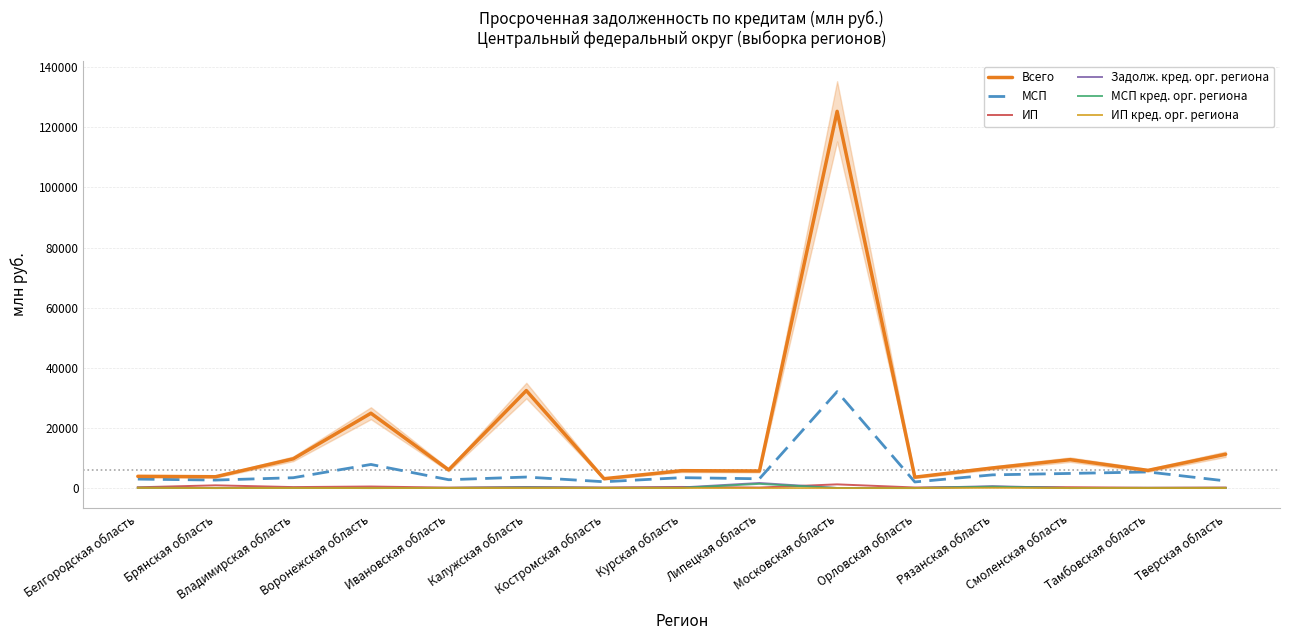

How many interior local valleys does the ИП series have?

6